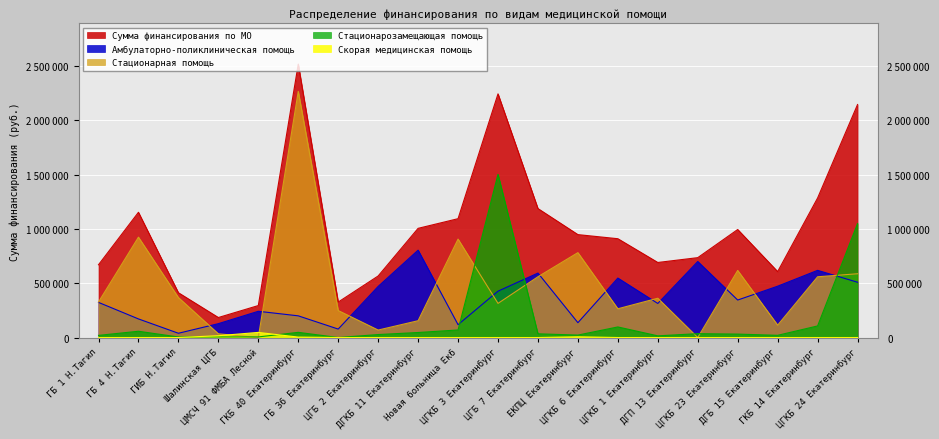

What is the label of the 17th point from the right?

Шалинская ЦГБ